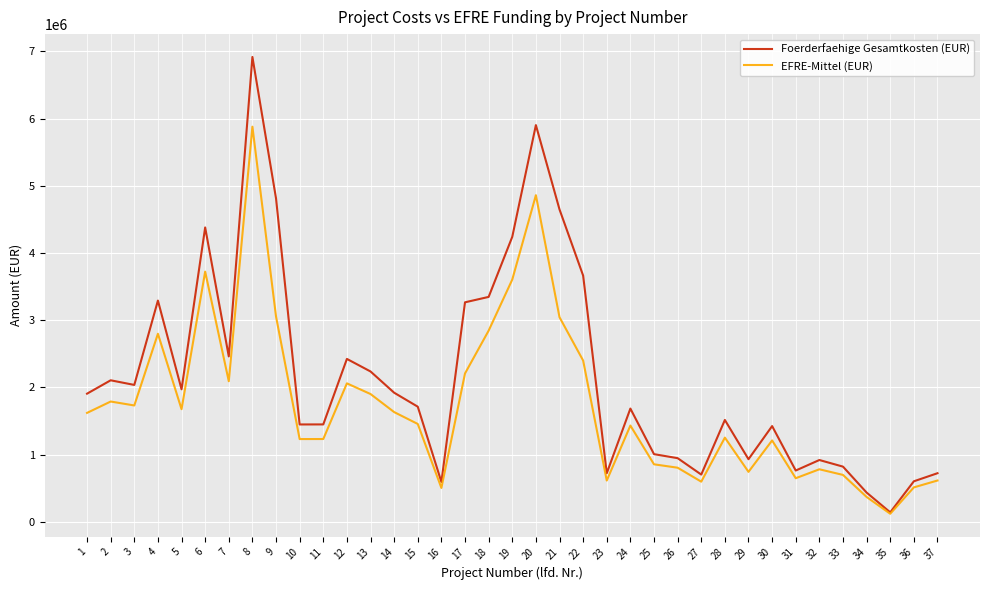

Count the number of data series in this chart.

2